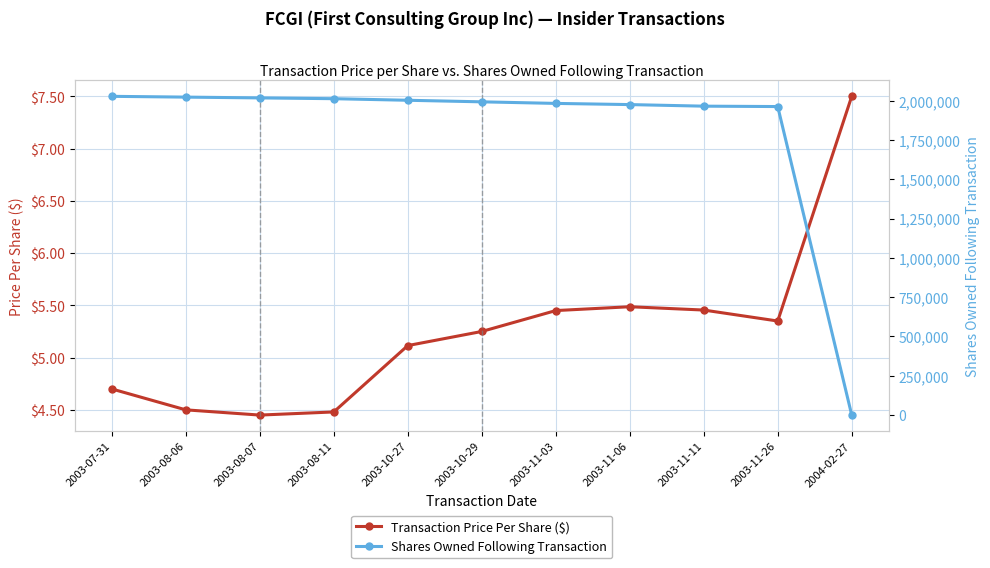

What is the label of the 4th point from the right?

2003-11-06